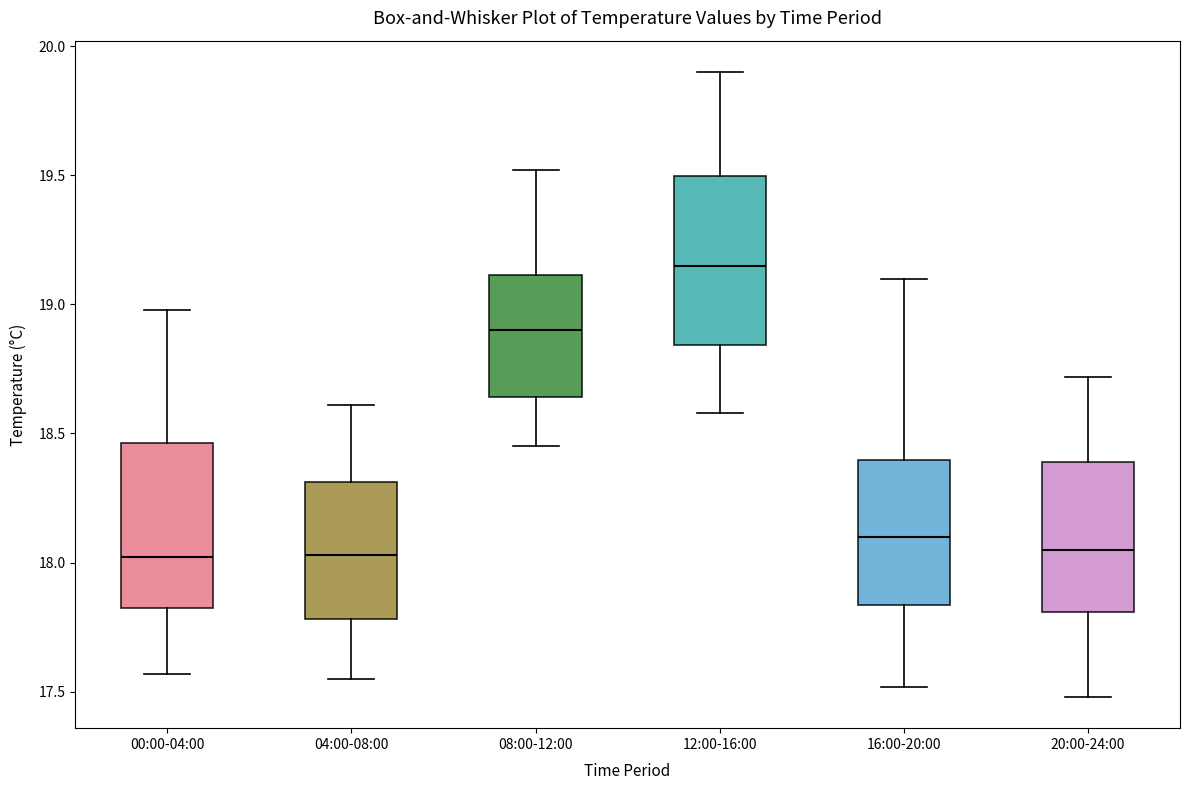

Reading left to right, transcribe this box plot: for each box, give where its median line is, the range the box spans, and where its two whiskers end, as read against the y-axis. The values are not printed on the chart, so give them approximately, as read against the axis.

00:00-04:00: median 18.00, box 17.85 to 18.45, whiskers 17.55 to 19.00
04:00-08:00: median 18.05, box 17.80 to 18.30, whiskers 17.55 to 18.60
08:00-12:00: median 18.90, box 18.65 to 19.10, whiskers 18.45 to 19.50
12:00-16:00: median 19.15, box 18.85 to 19.50, whiskers 18.60 to 19.90
16:00-20:00: median 18.10, box 17.85 to 18.40, whiskers 17.50 to 19.10
20:00-24:00: median 18.05, box 17.80 to 18.40, whiskers 17.50 to 18.70